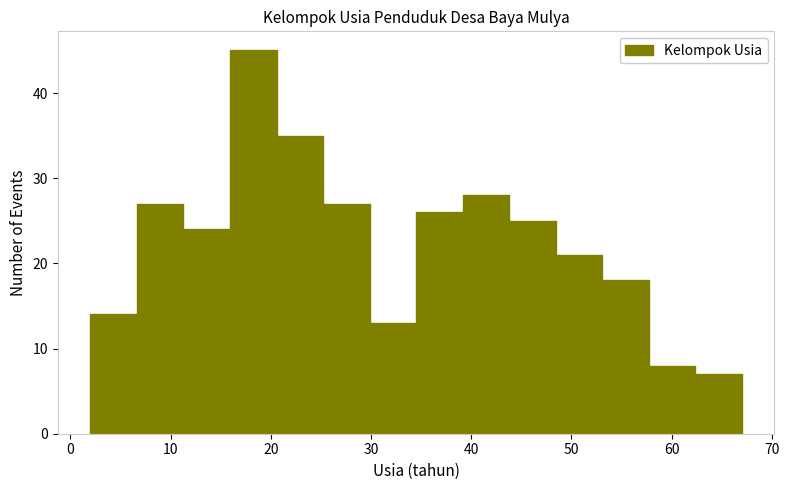

Reading left to right, list every bar in this chart as the range it spans on the x-axis followed by its height. Neither the bar edges nor the heights are printed on the chart, so give them approximately, as read against the axes.

2 to 7: 14
7 to 11: 27
11 to 16: 24
16 to 21: 45
21 to 25: 35
25 to 30: 27
30 to 35: 13
35 to 39: 26
39 to 44: 28
44 to 48: 25
48 to 53: 21
53 to 58: 18
58 to 62: 8
62 to 67: 7